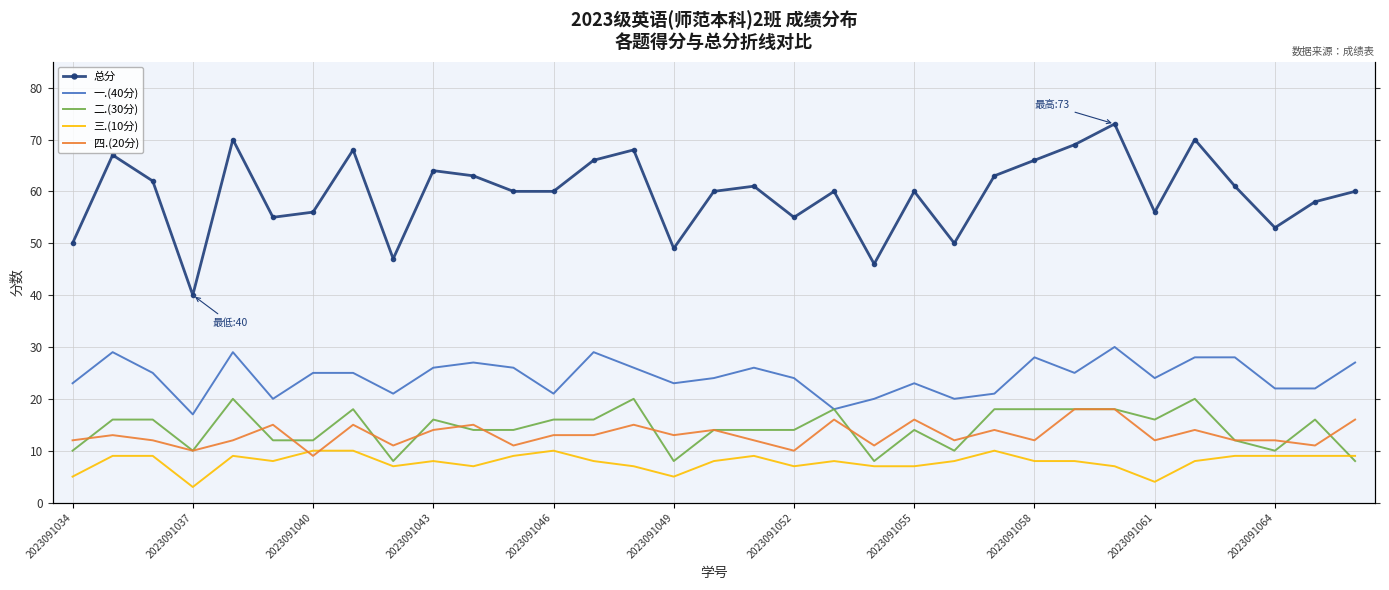

The value of 一.(40分) at 26 is 30. True or false?

True